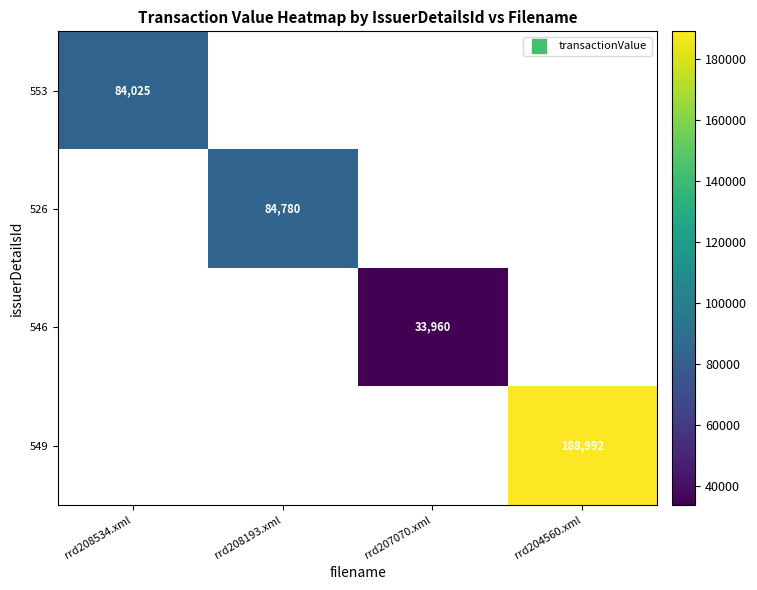

The value of 553 at rrd208534.xml is 50404. True or false?

False